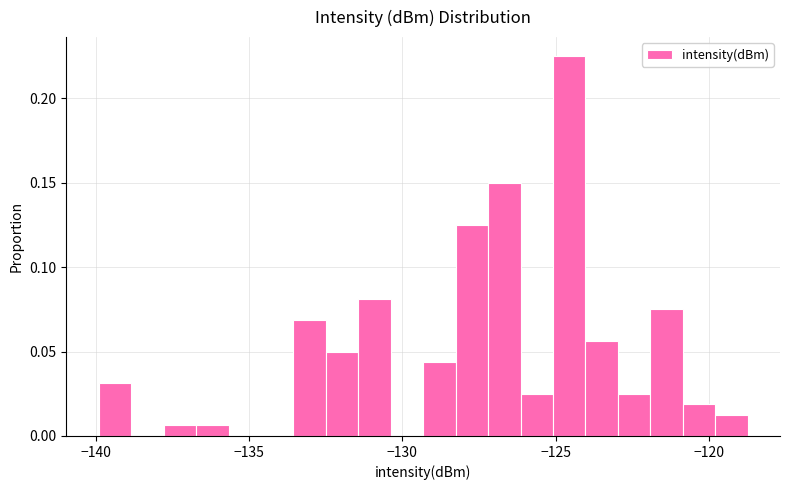

Read against the x-axis, roughly where is the centre of the tallest bar?

-124.5